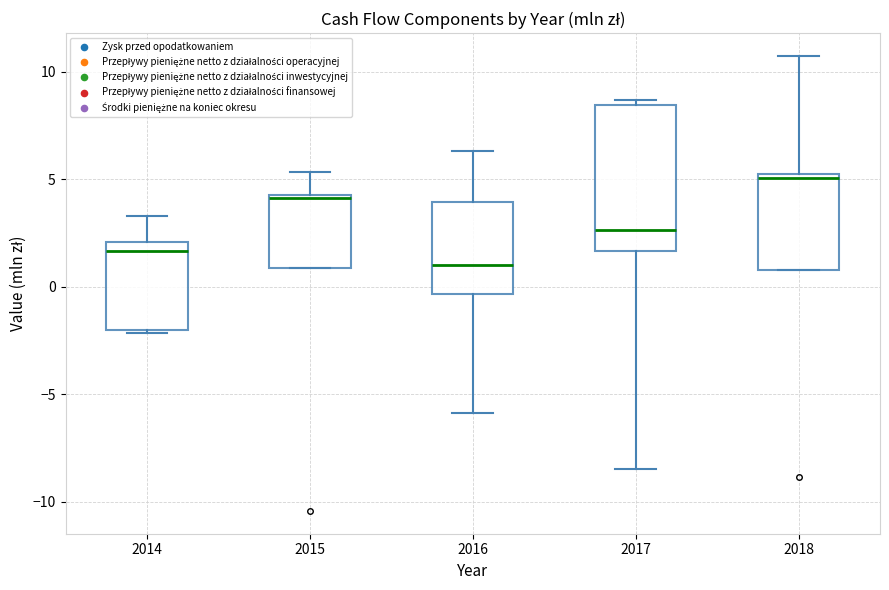

Which box is the tallest, from its lower edge to its upper edge?

2017